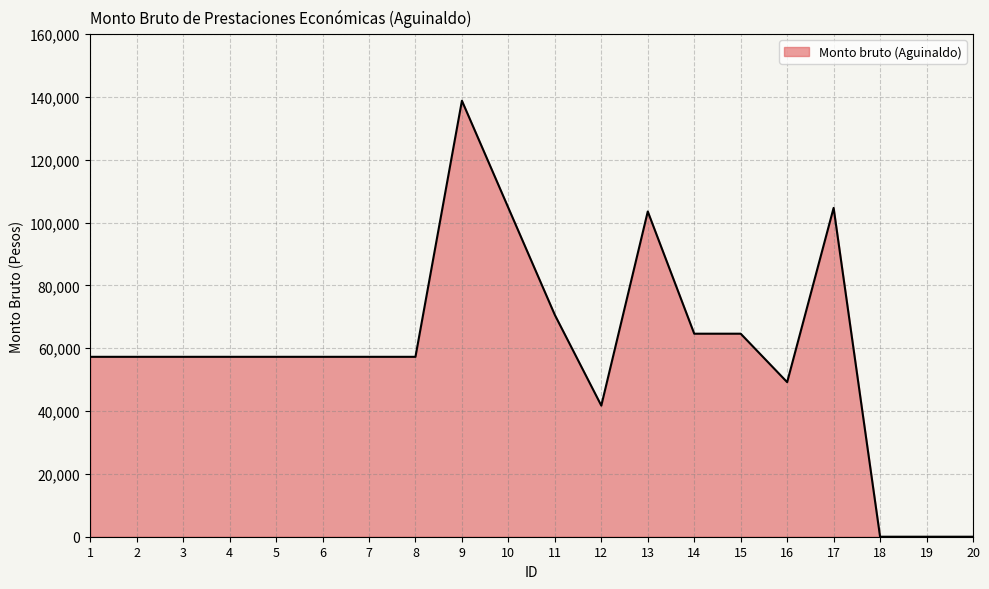

How many interior local peaks (higher than both neighbors) does the data have?

3